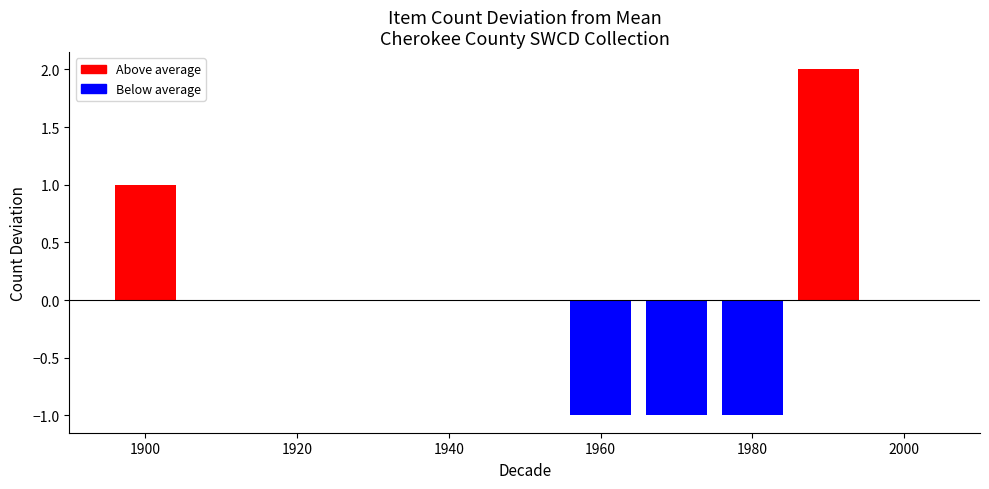

What is the difference between the second highest and second lowest values?

2